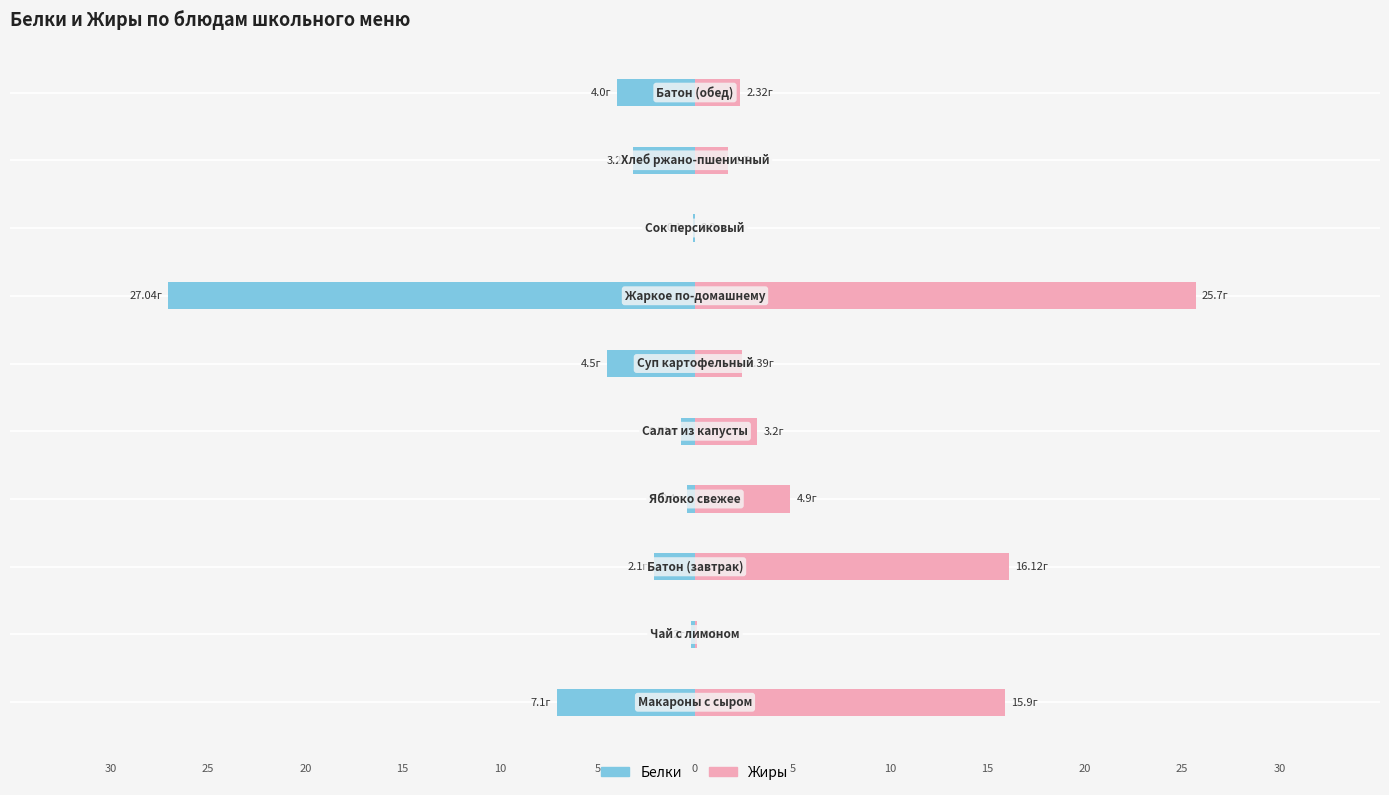

Does the chart contain stacked bars?

No